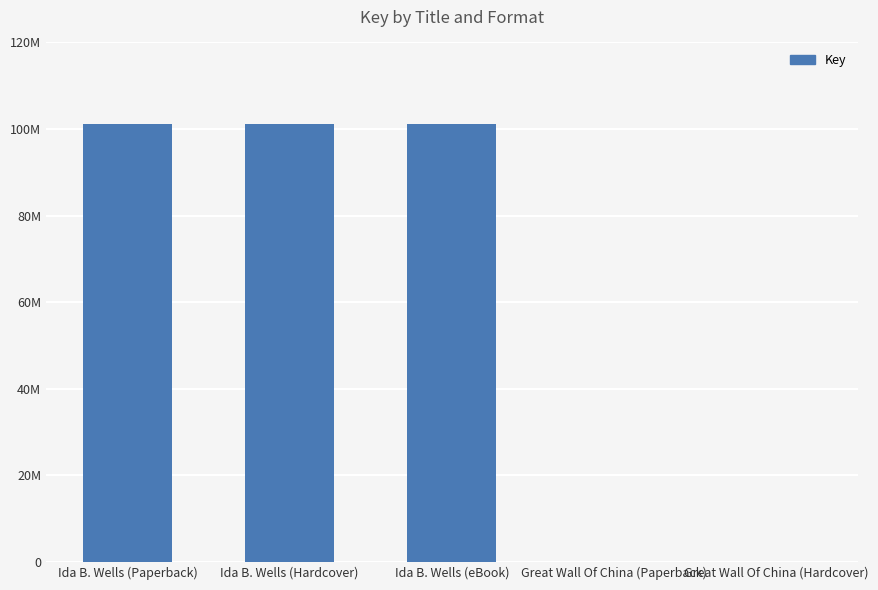

Reading left to right, what are all the values shown in this chart?

101099293	101099293	101099293	7936	7936